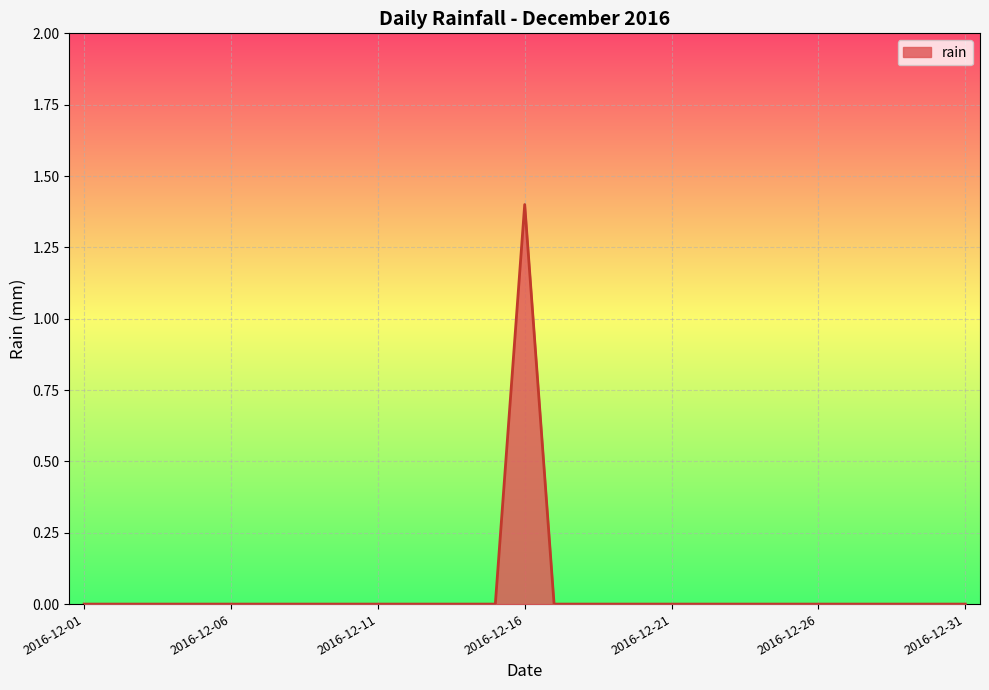

What is the difference between the maximum and minimum values?

1.4